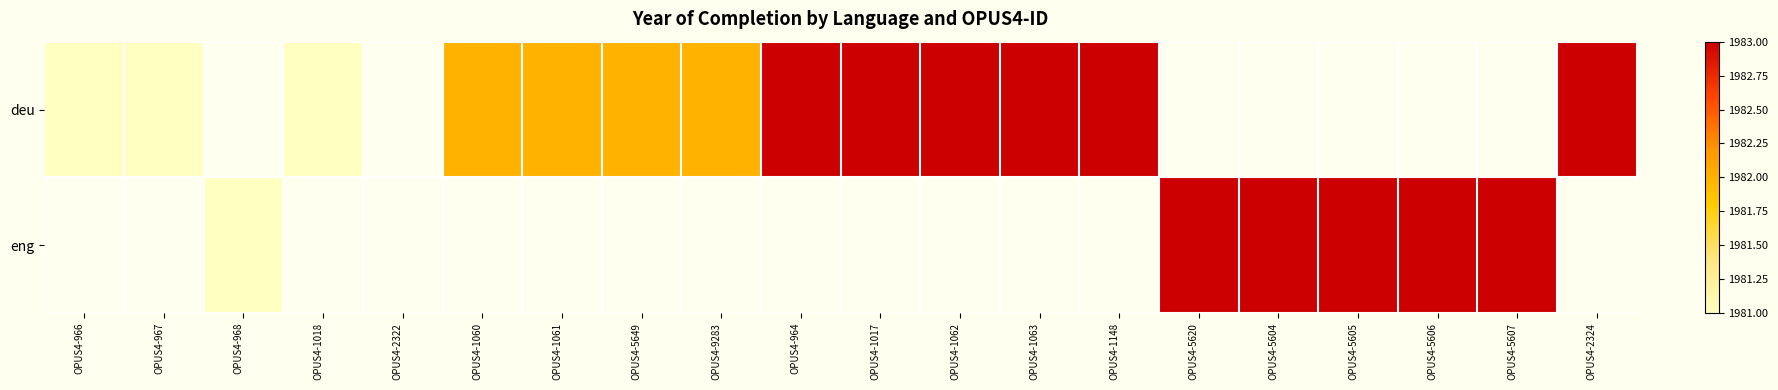

What is the difference between the deu values at OPUS4-1148 and OPUS4-9283?

1.0